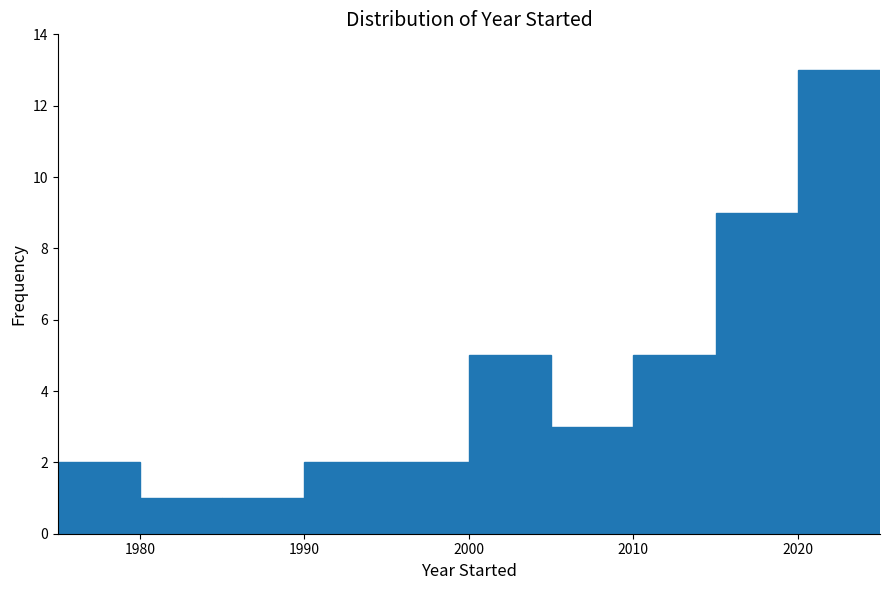

Over which range of the x-axis is the bar tallest?

2020 to 2025